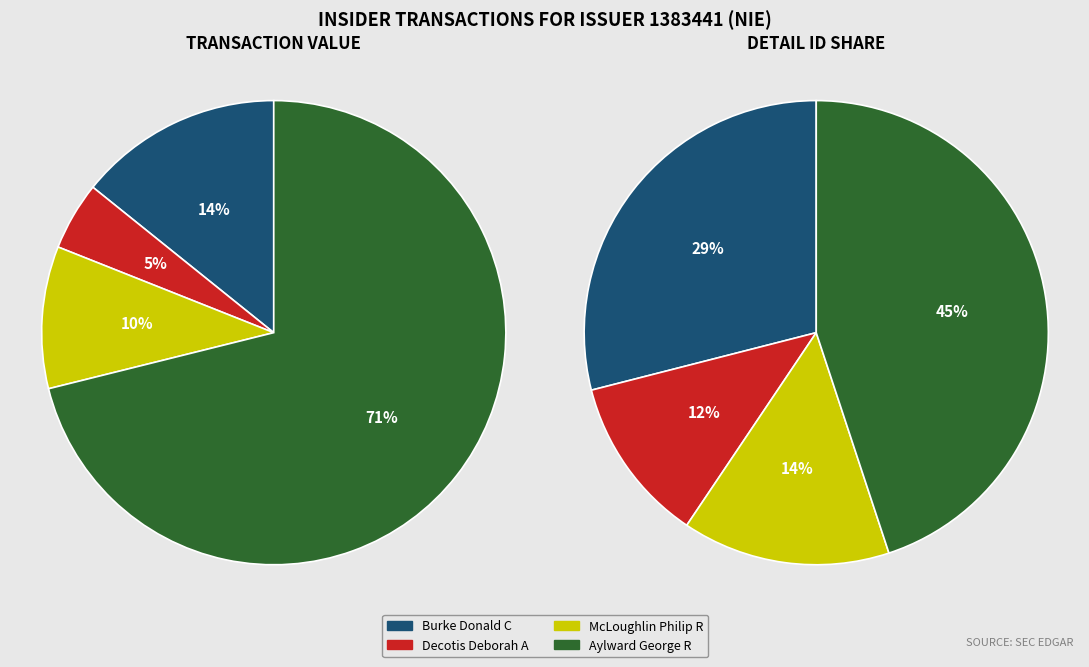

What is the total percentage of McLoughlin Philip R and Aylward George R?

59.4%